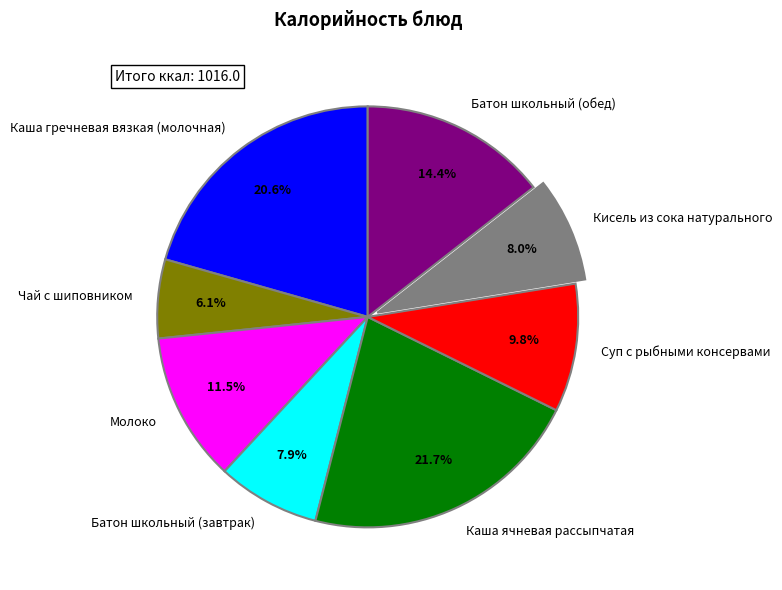

Is there any slice that represents more than half of the pie?

No